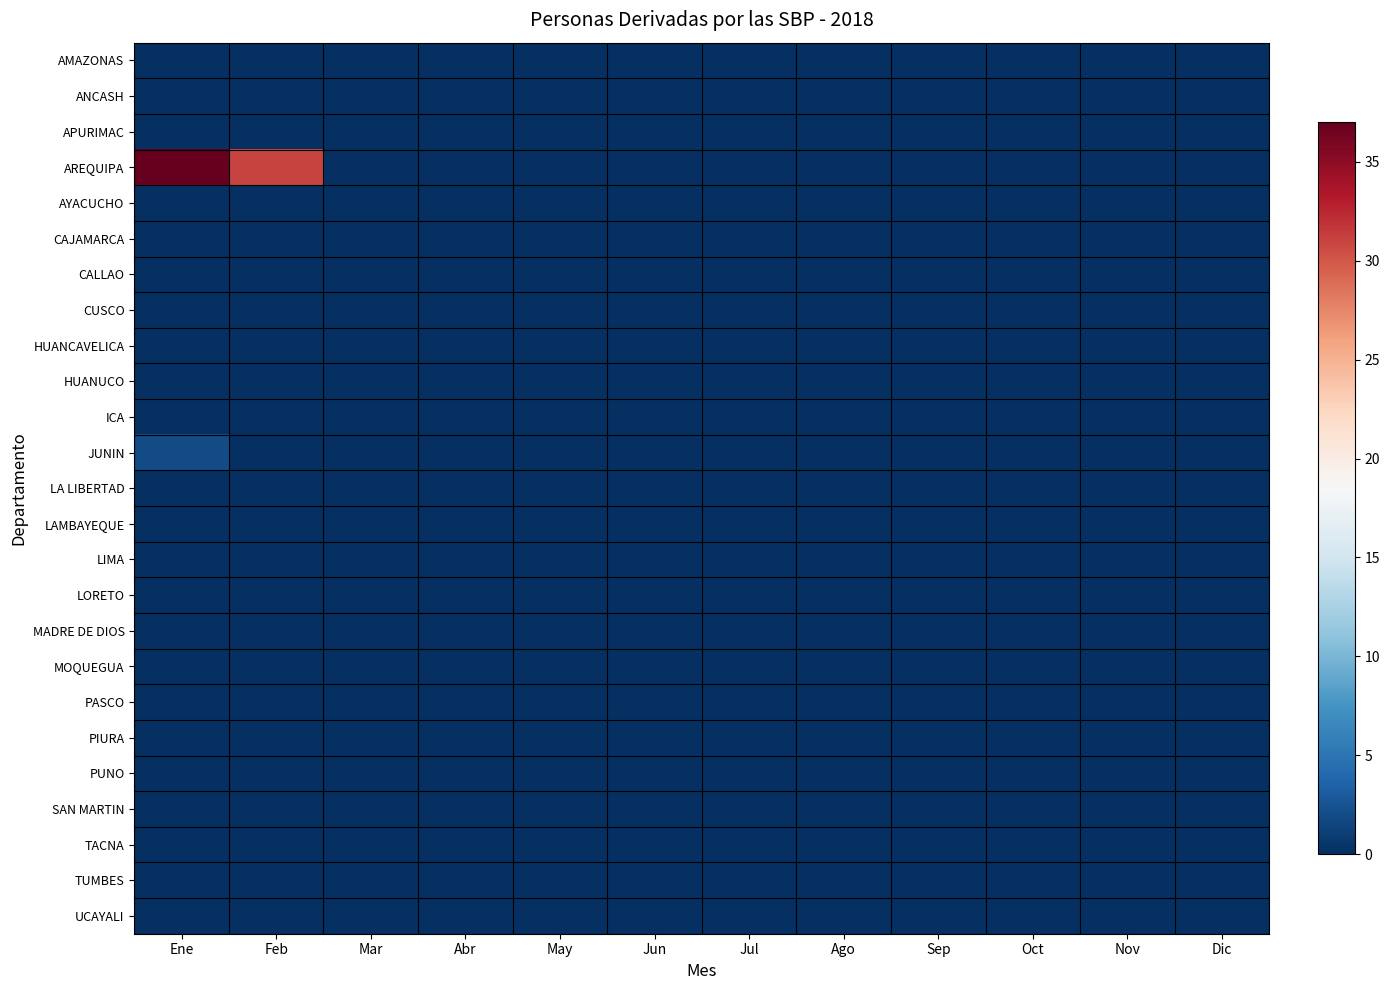

Between May and Ene, which is larger?

May